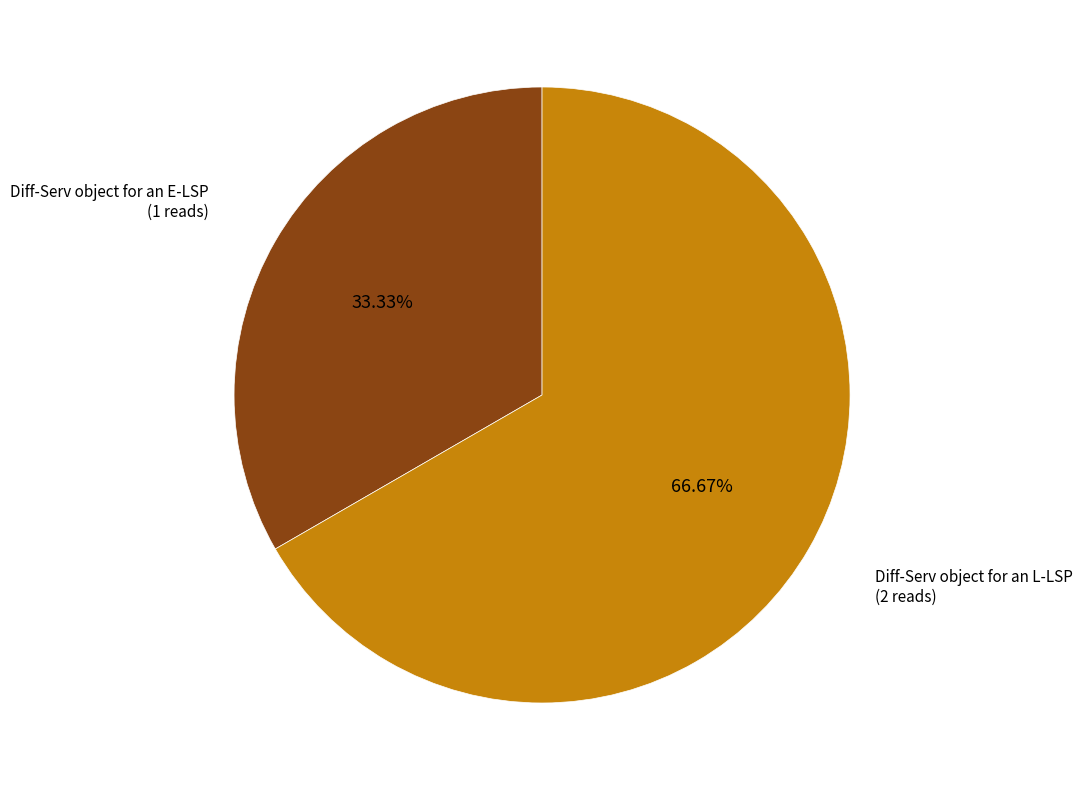

Count the number of slices in the pie.

2